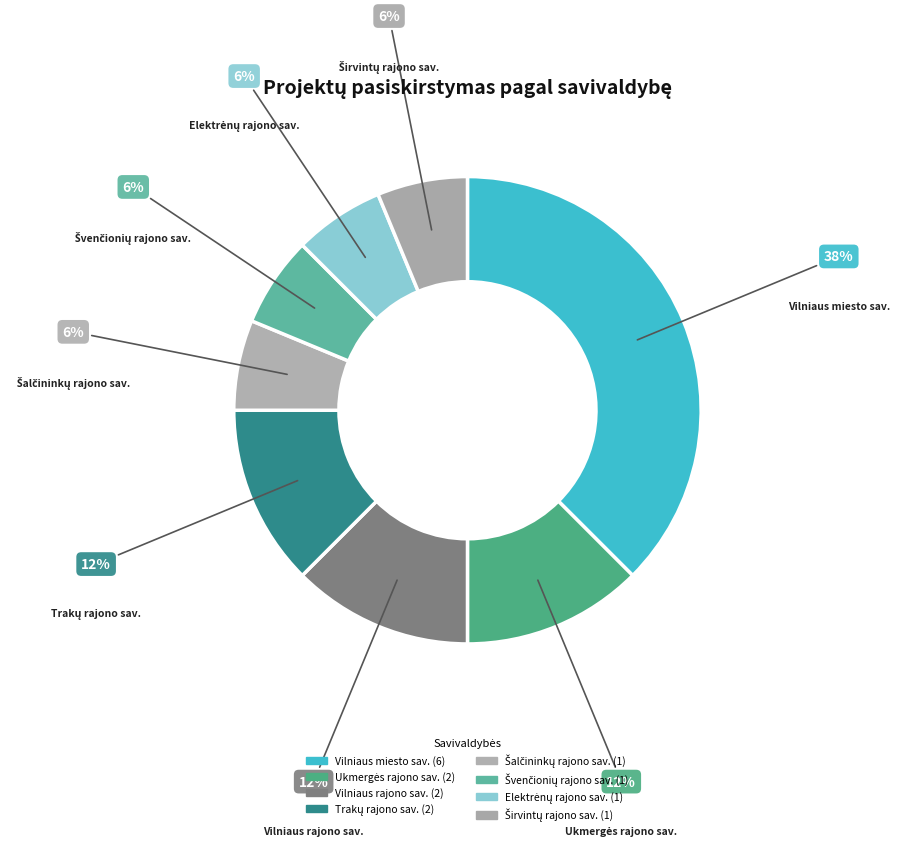

True or false: Vilniaus rajono sav. accounts for 24% of the total.

False